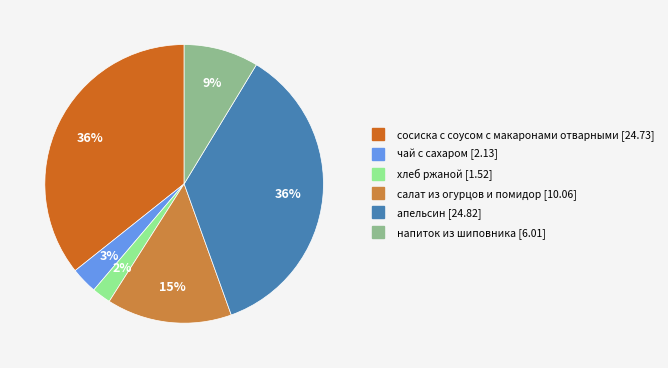

To the nearest percent, what is the difference between the салат из огурцов и помидор and напиток из шиповника slice percentages?

6%